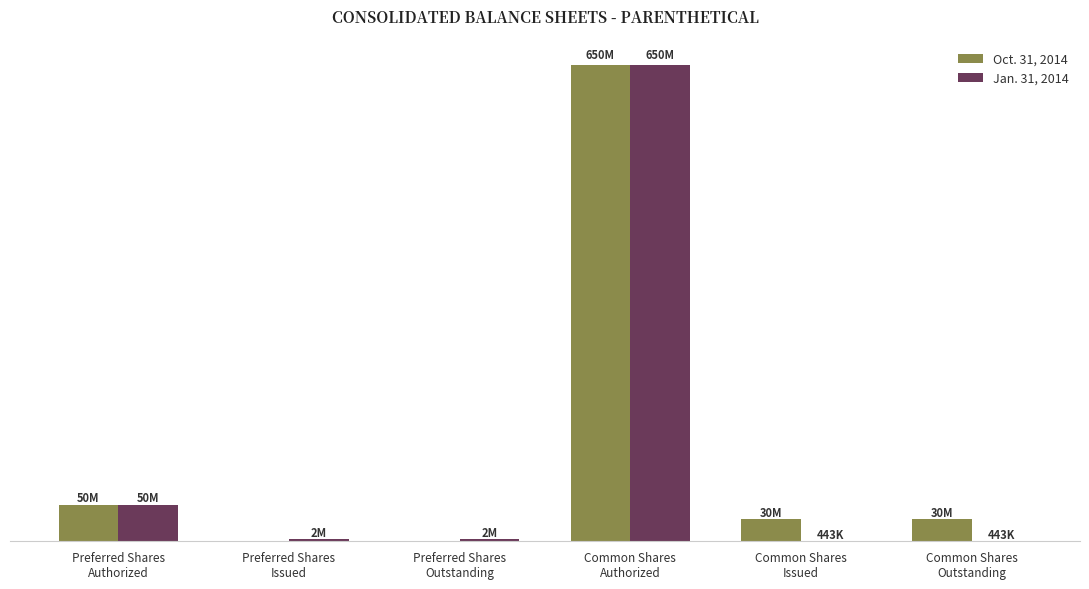

The Oct. 31, 2014 series shows -232753138 at Preferred Shares
Issued. True or false?

False